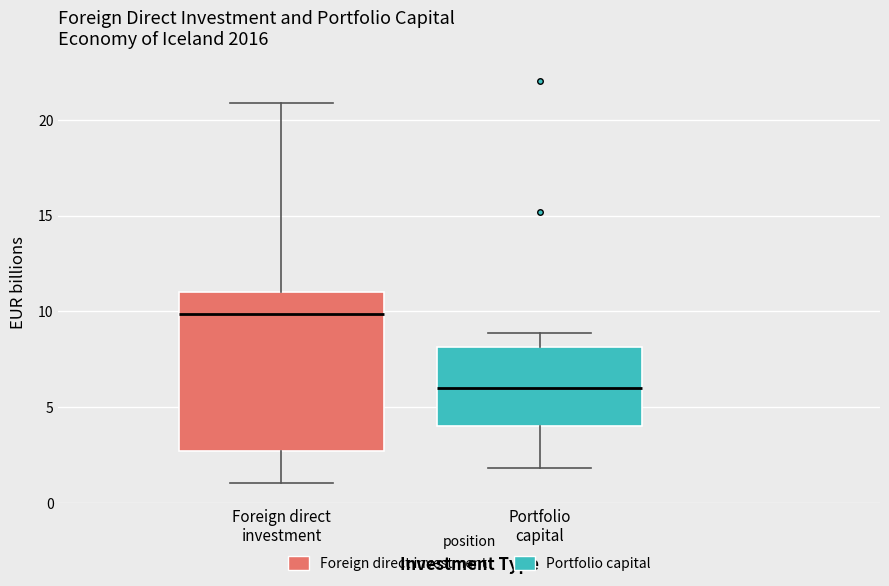

Which box has the highest median line?

Foreign direct investment